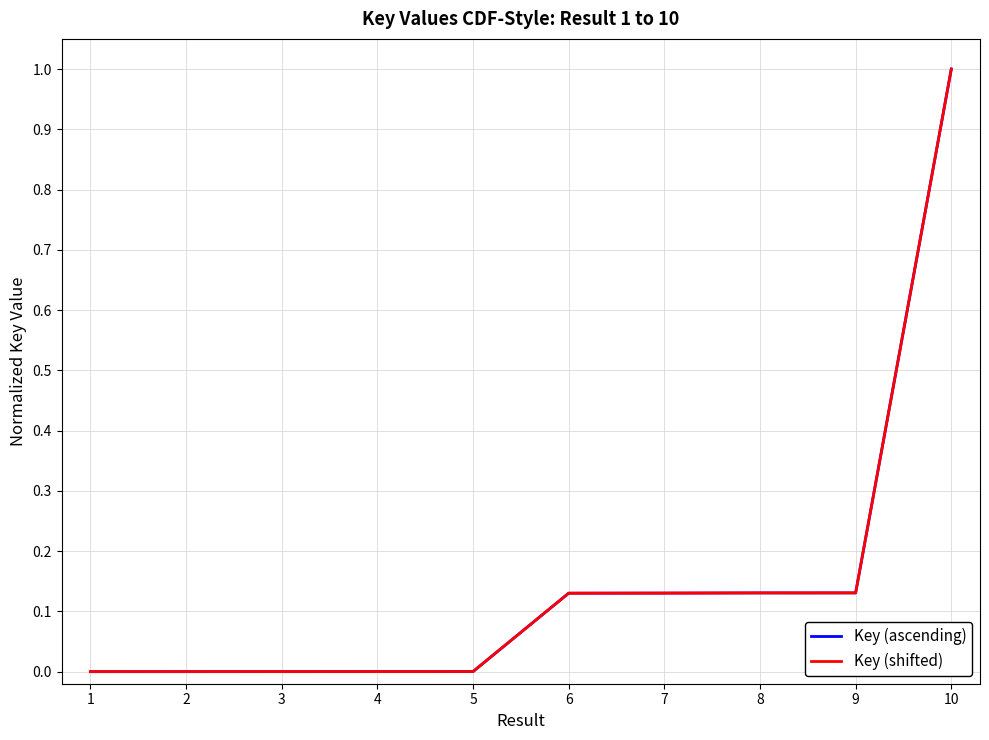

What are all the series names shown in the legend?

Key (ascending), Key (shifted)